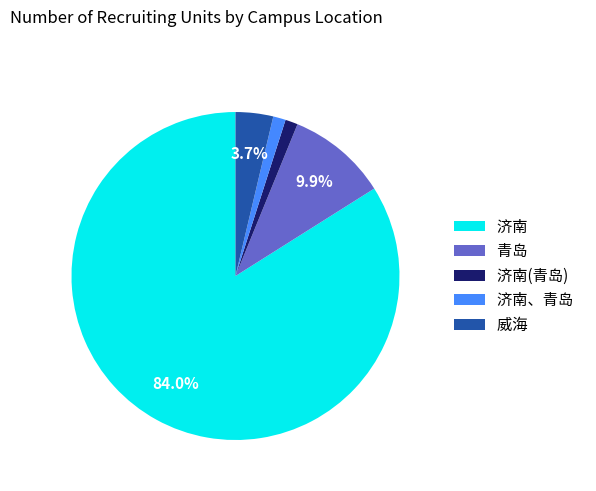

Does 济南 represent more than half of the total?

Yes